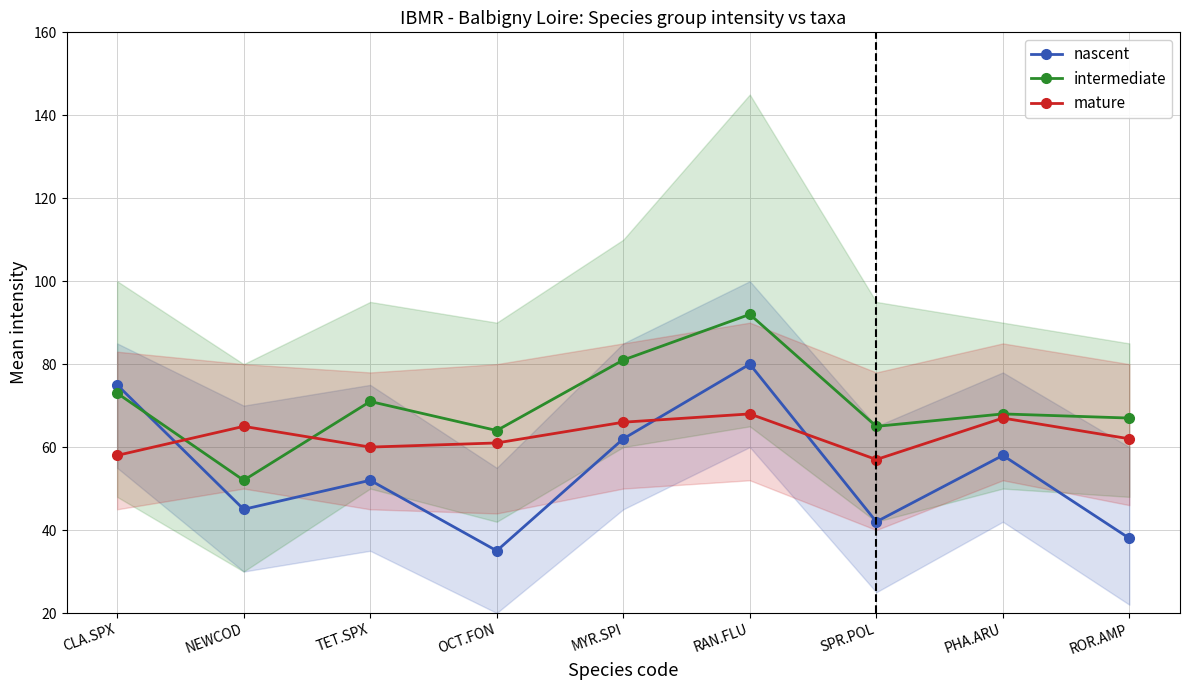

What is the spread (max minus min) of values at PHA.ARU?

10